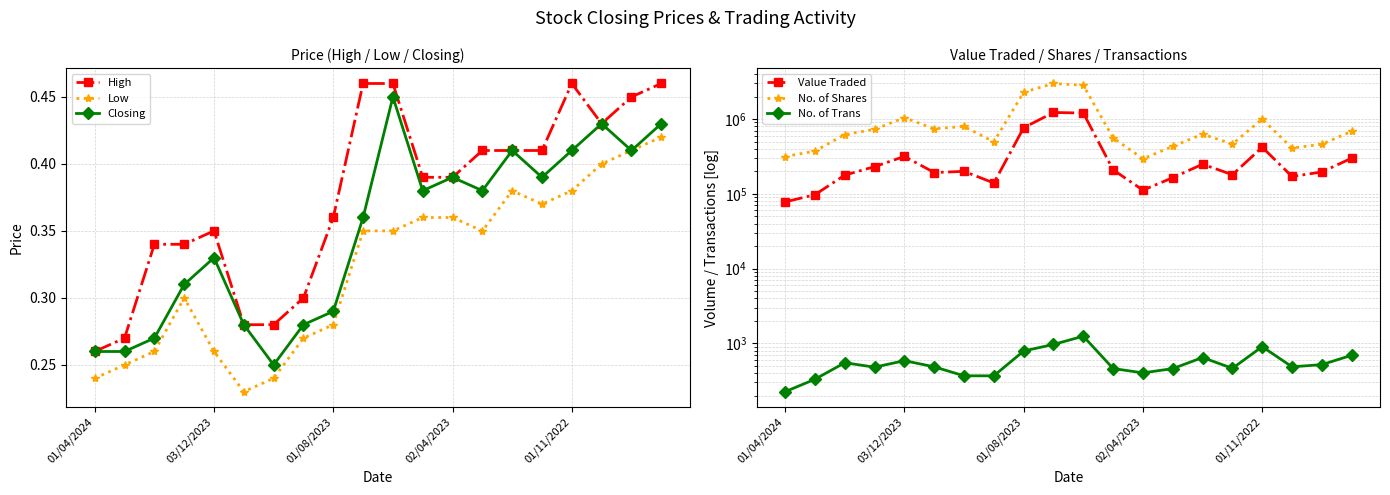

How many interior local valleys does the Closing series have?

5